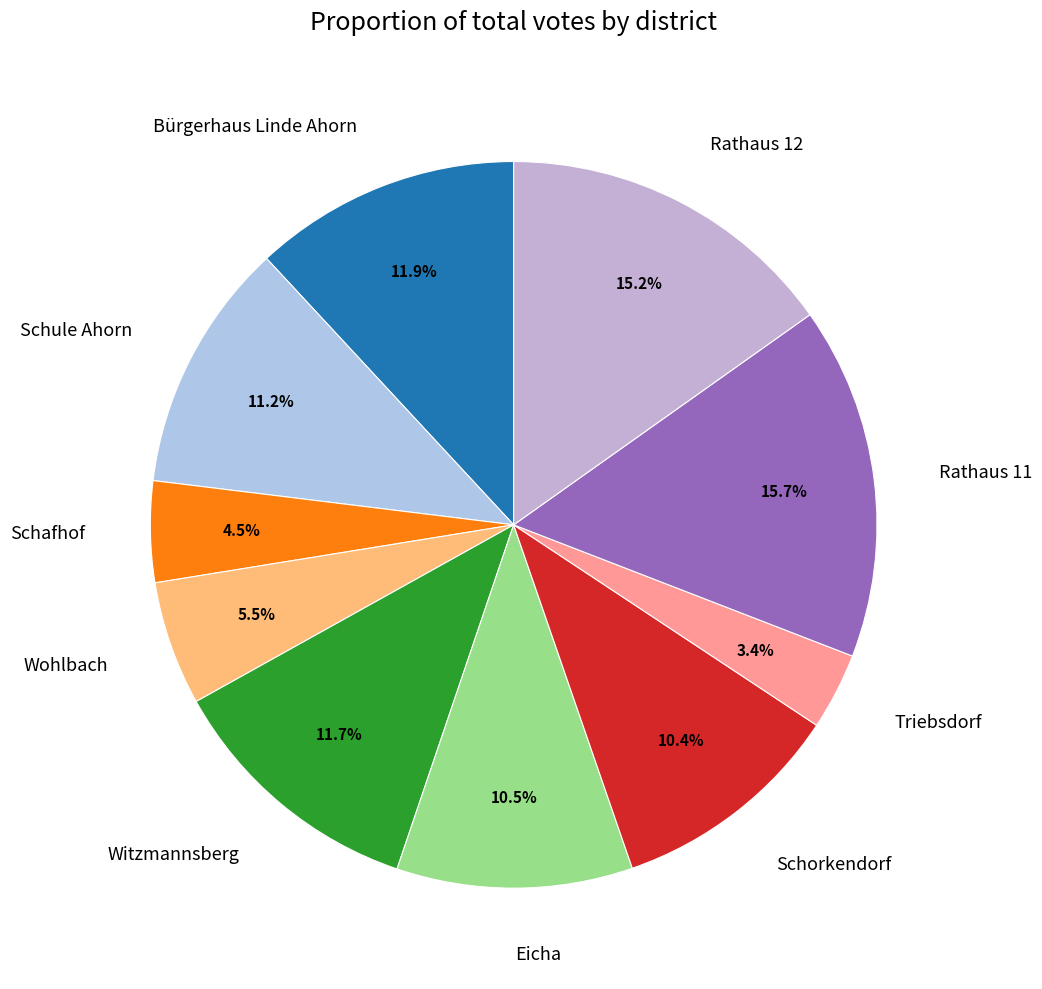

What is the total percentage of Triebsdorf and Rathaus 12?

18.6%